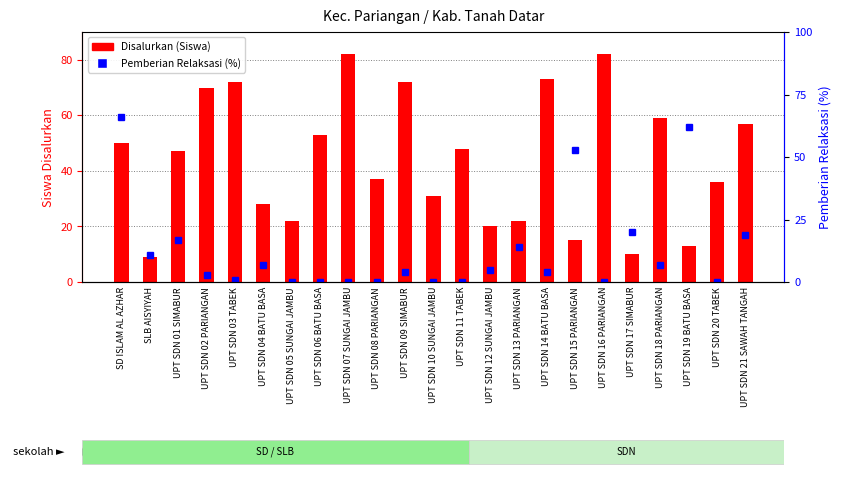

What is the sum of the Disalurkan (Siswa) values at UPT SDN 15 PARIANGAN and UPT SDN 07 SUNGAI JAMBU?

97